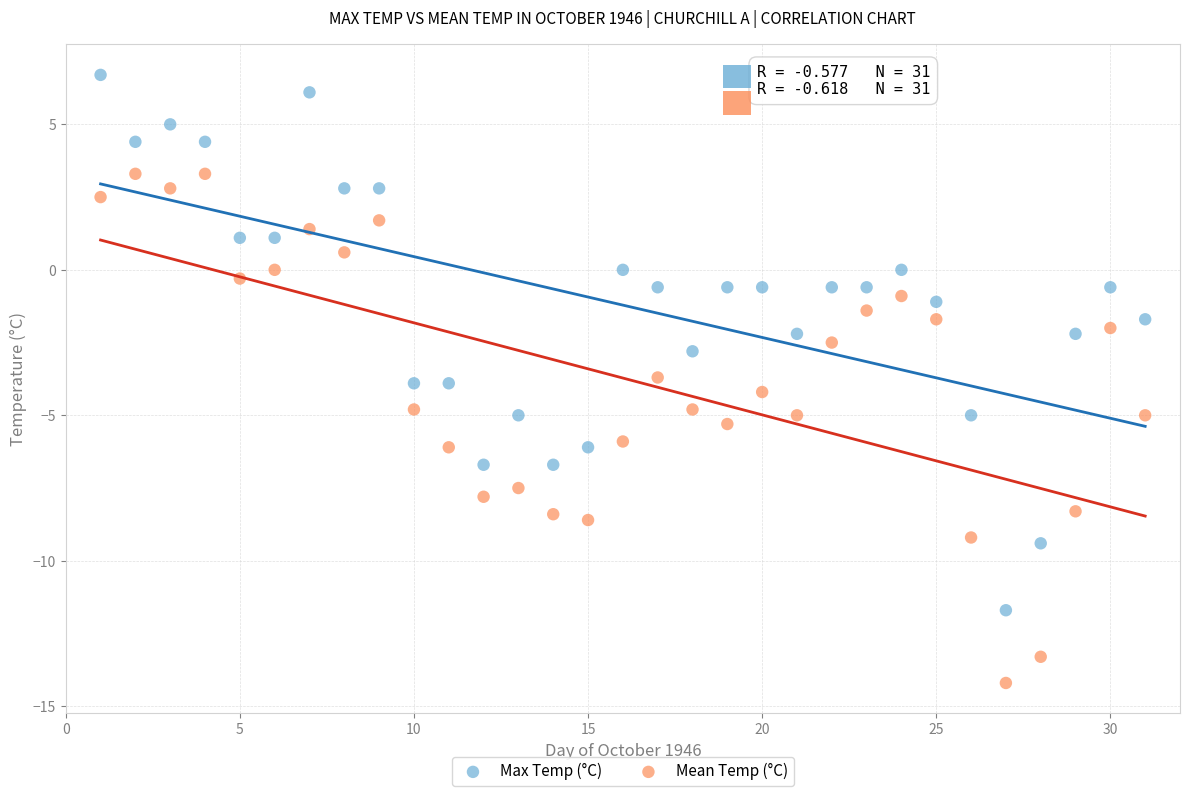

What are all the series names shown in the legend?

Max Temp (°C), Mean Temp (°C)